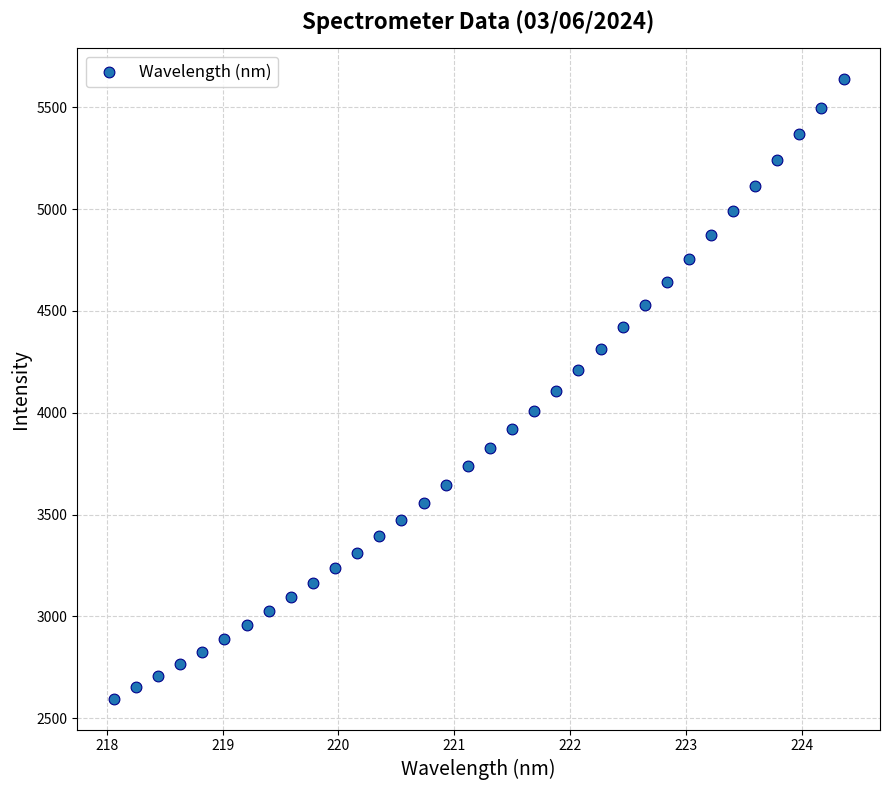

What is the range of X values (max minus min)?

6.3